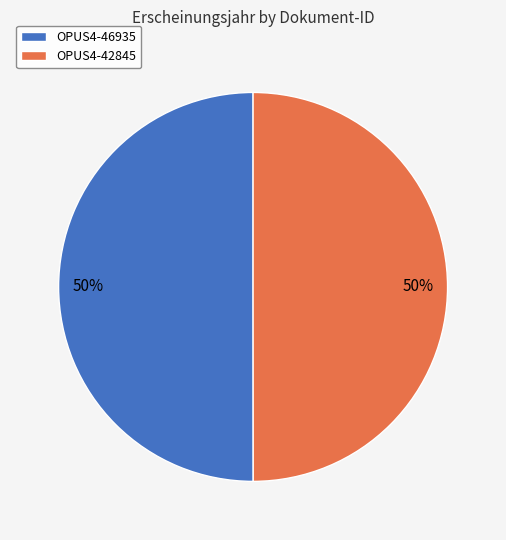

To the nearest percent, what is the average slice percentage?

50%